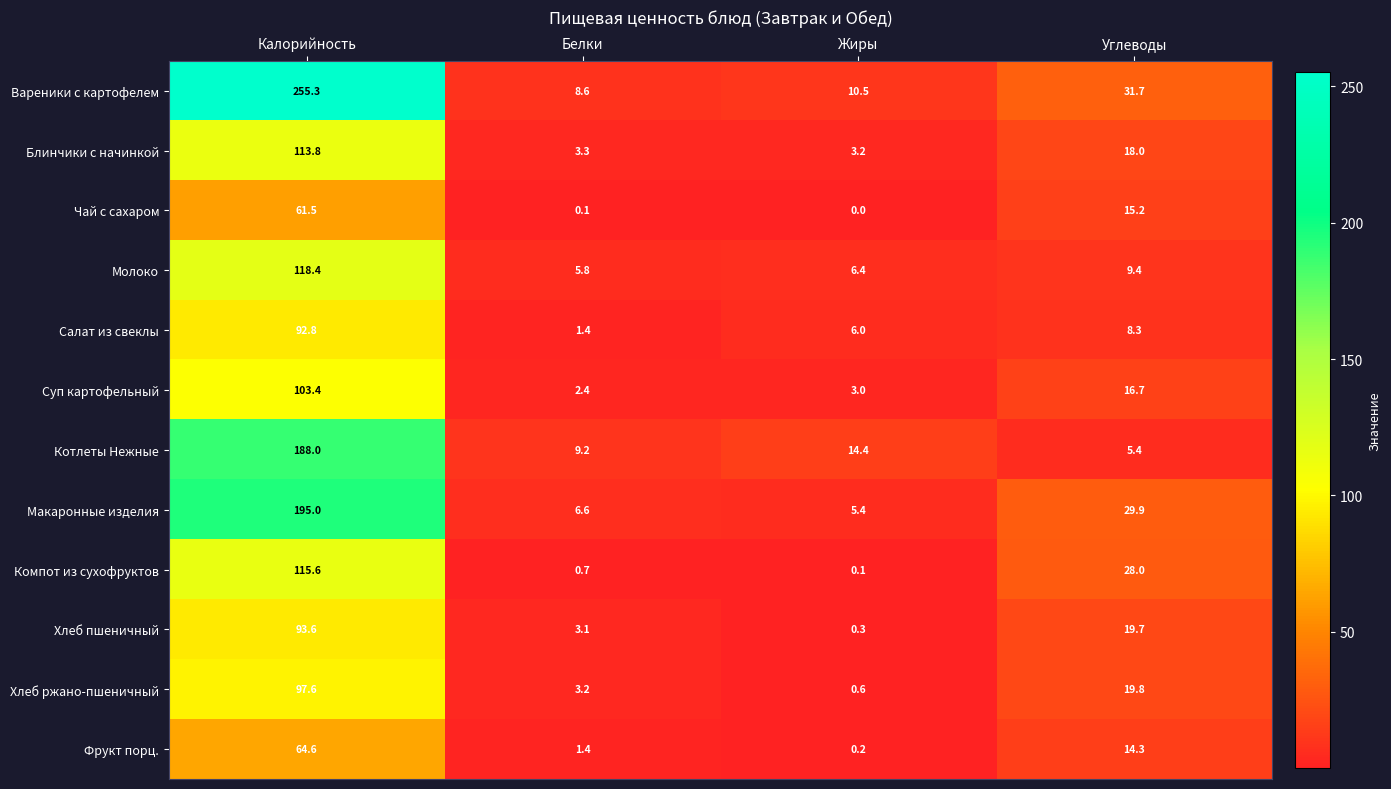

What is the average value of the Вареники с картофелем series?

76.5